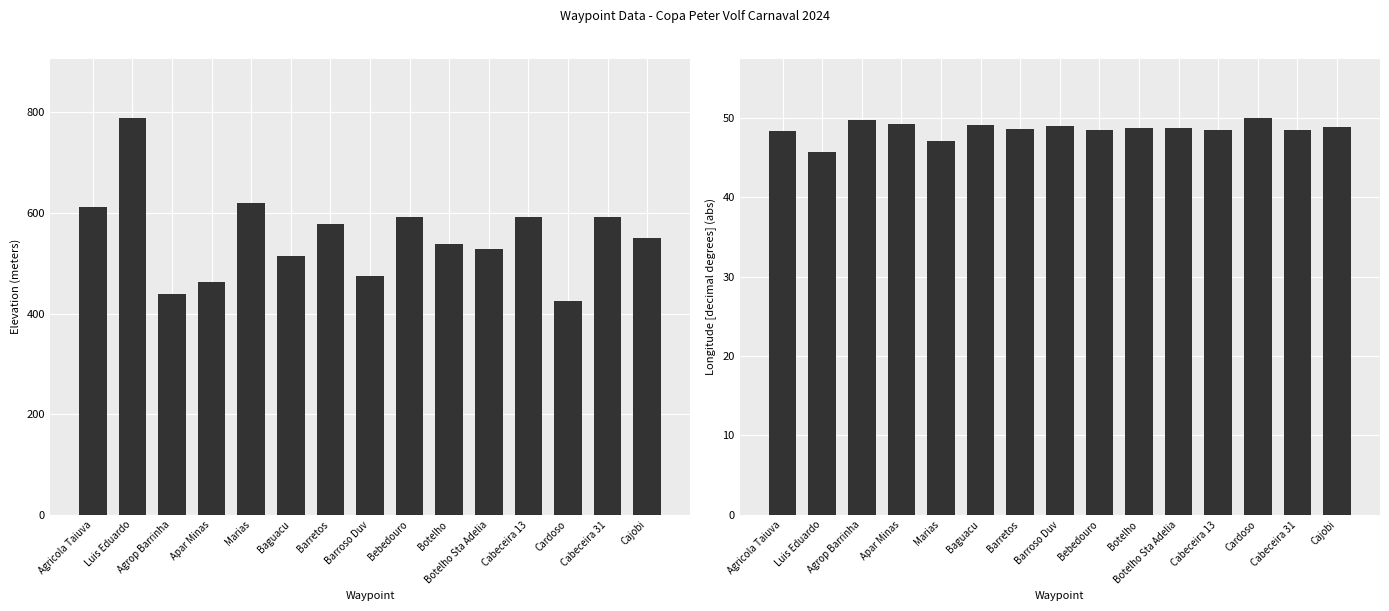

What is the label of the 7th bar from the right?

Bebedouro